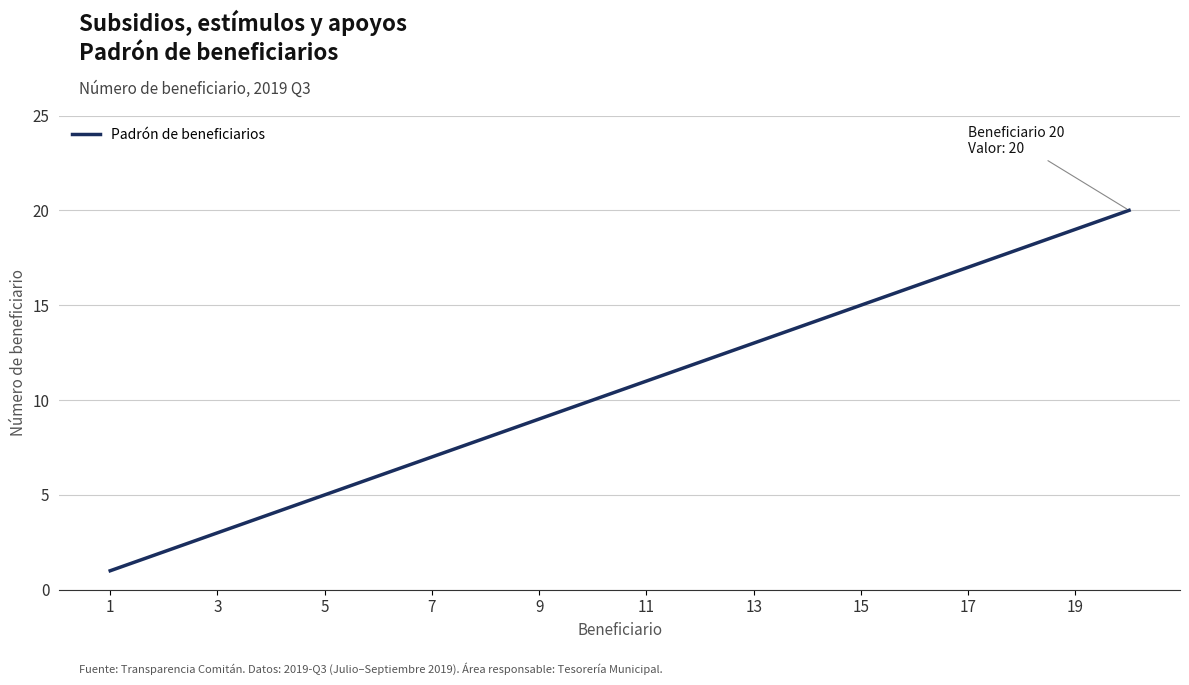

What is the difference between the maximum and minimum values?

19